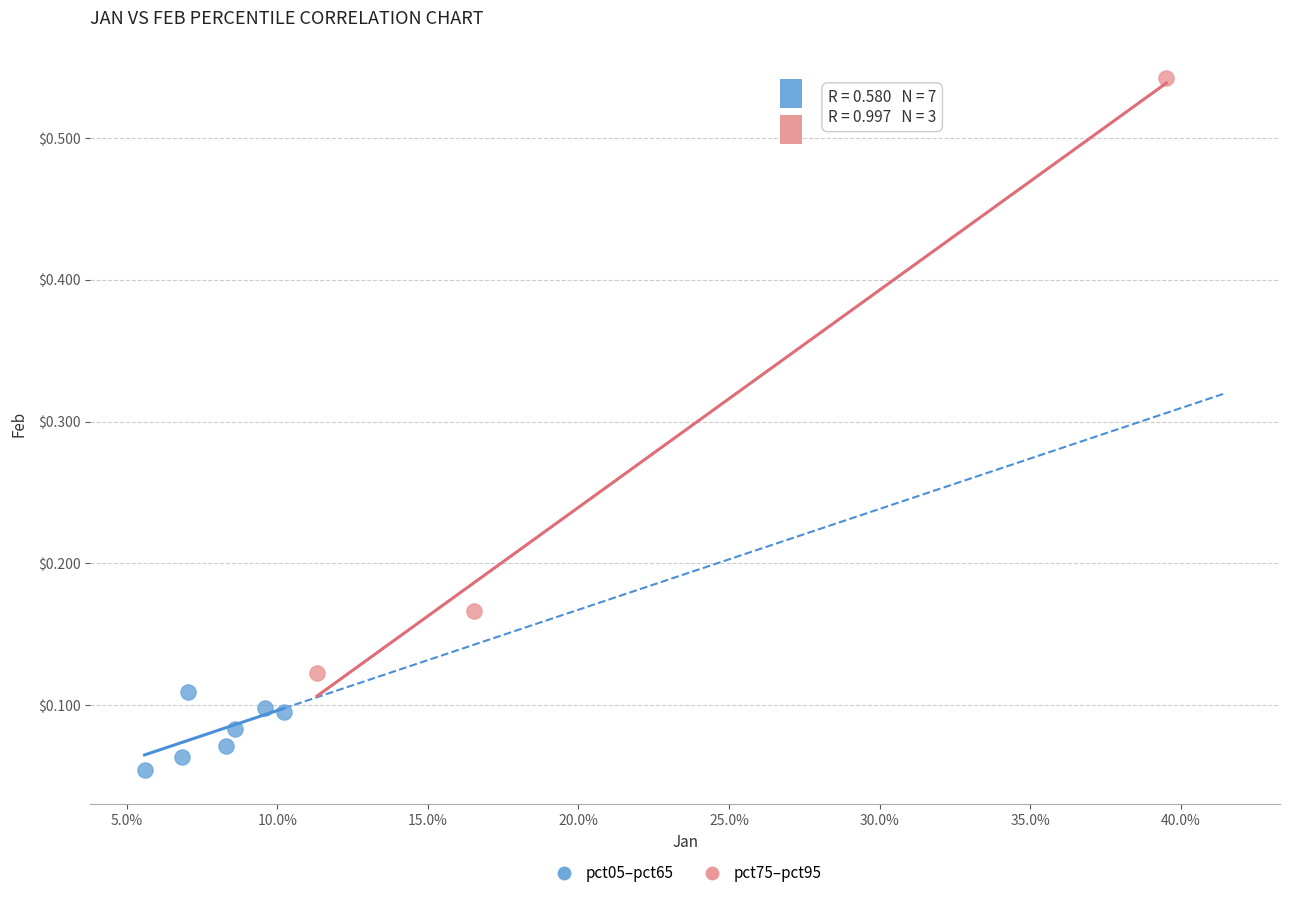

Which series has the widest spread of Y values?

pct75–pct95